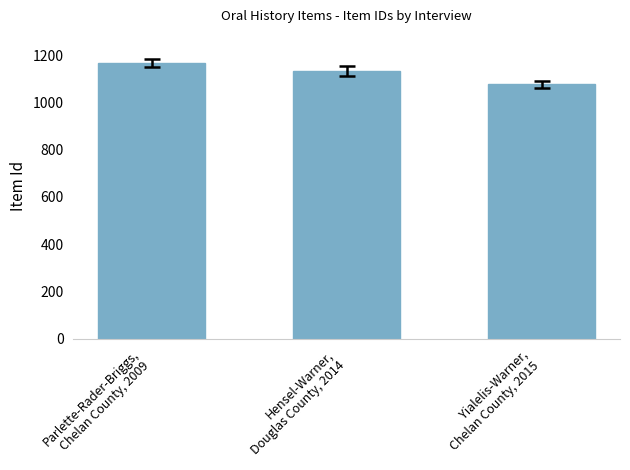

The value at Yialelis-Warner,
Chelan County, 2015 is 1077. True or false?

True